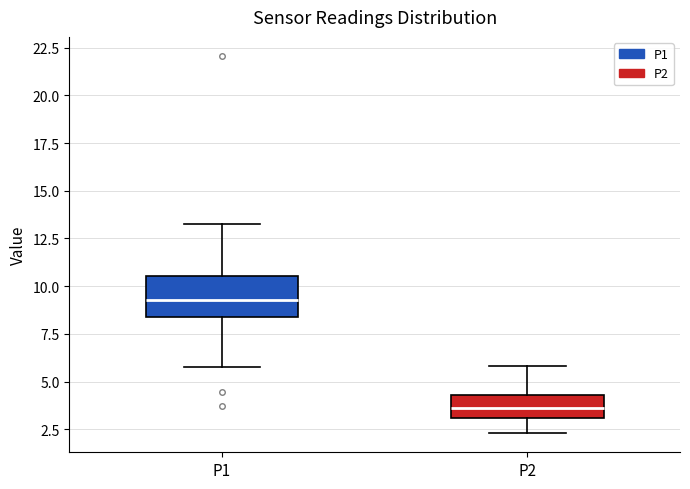

Comparing the boxes themselves (not the whiskers), which one is the tallest?

P1